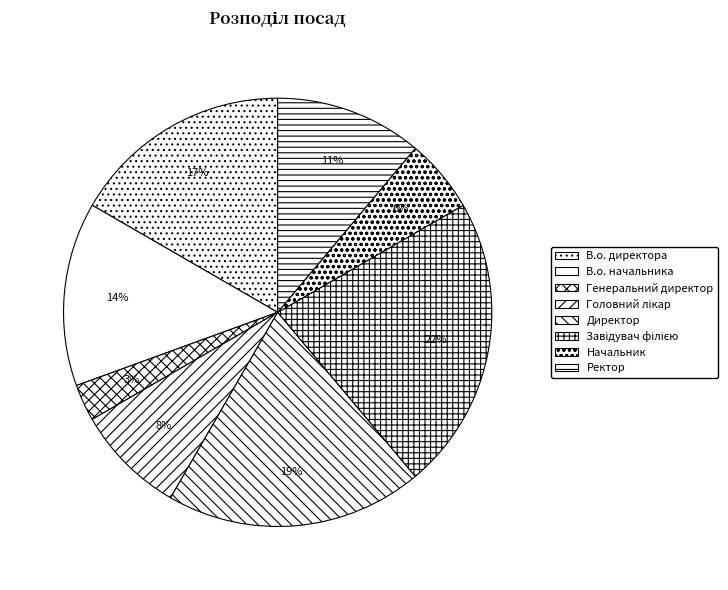

What percentage is the В.о. начальника slice, to the nearest percent?

14%